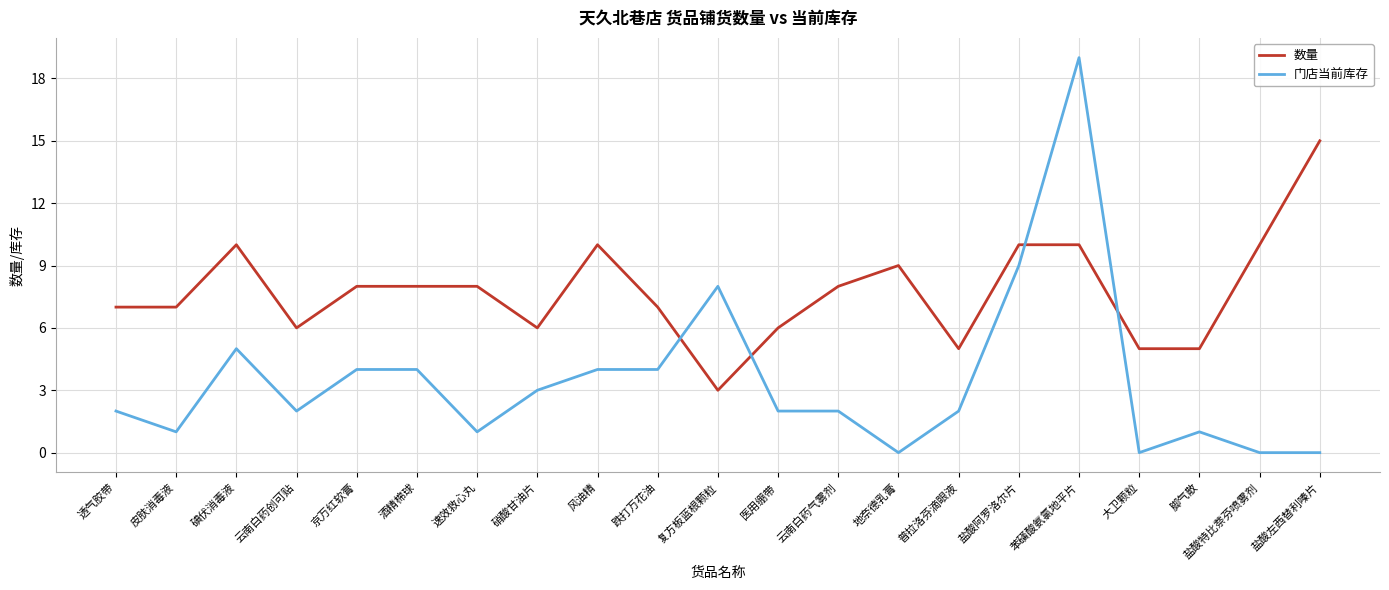

Reading left to right, extract all data points from this chart.

数量: 7	7	10	6	8	8	8	6	10	7	3	6	8	9	5	10	10	5	5	10	15
门店当前库存: 2	1	5	2	4	4	1	3	4	4	8	2	2	0	2	9	19	0	1	0	0